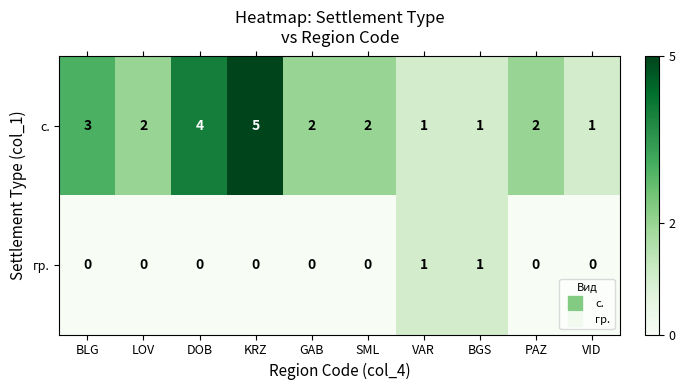

What is the difference between the maximum and minimum values in the с. series?

4